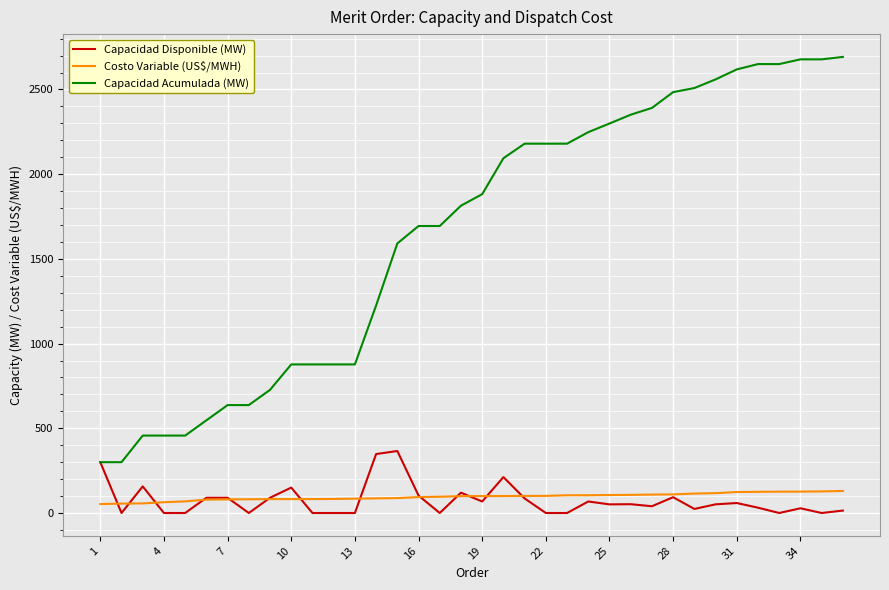

True or false: Capacidad Acumulada (MW) and Costo Variable (US$/MWH) intersect in this chart.

False